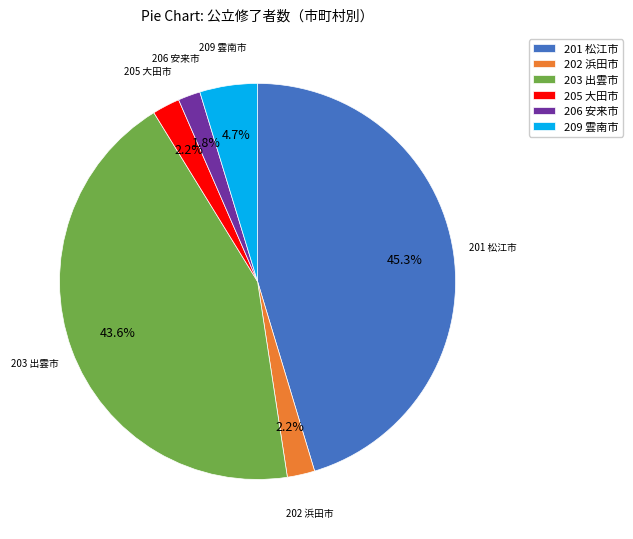

To the nearest percent, what is the difference between the largest and smallest slice percentages?

44%